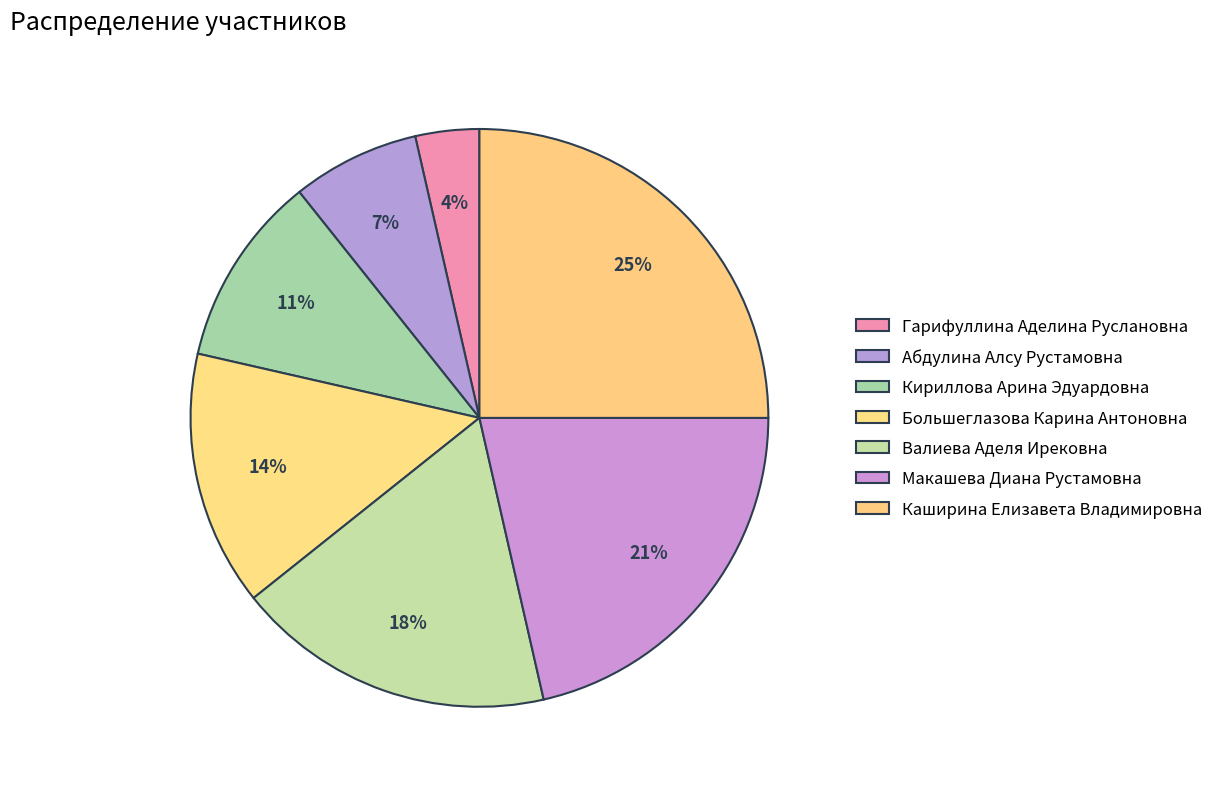

Count the number of slices in the pie.

7